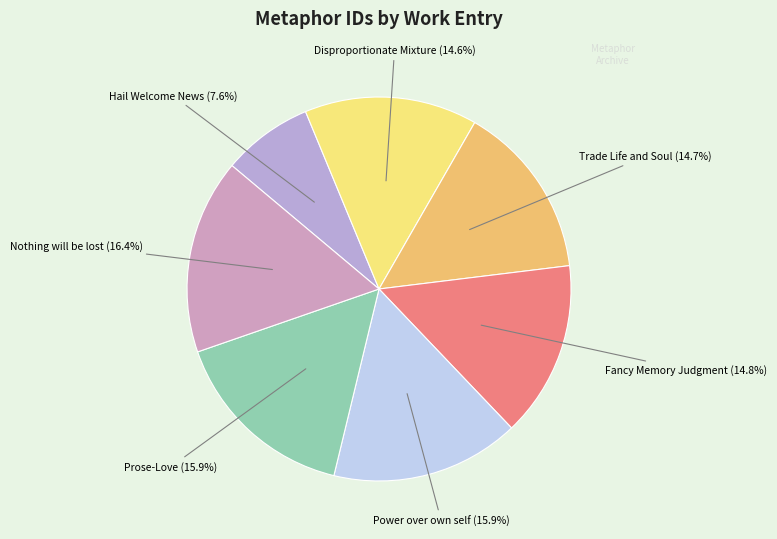

Combined, what portion of the pie is Nothing will be lost and Power over own self?

32.3%